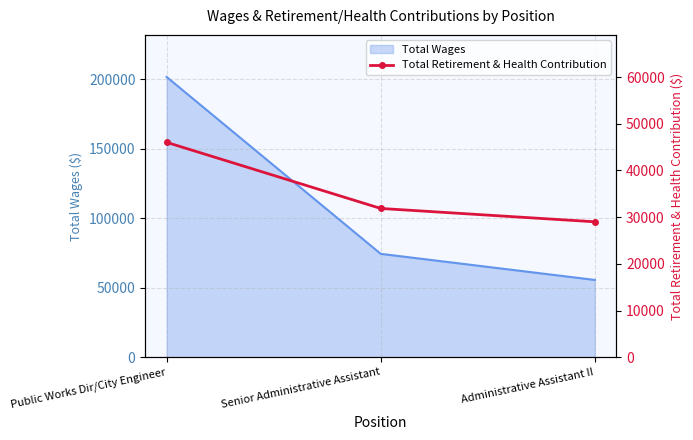

The value at Administrative Assistant II is 29007. True or false?

True